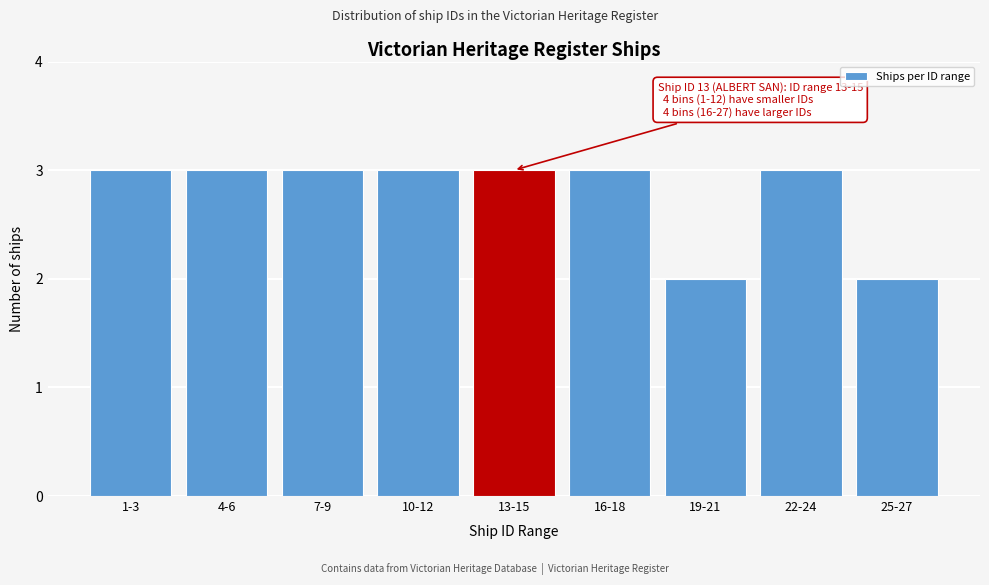

Reading right to left, what are all the values shown in this chart?

25-27=2	22-24=3	19-21=2	16-18=3	13-15=3	10-12=3	7-9=3	4-6=3	1-3=3